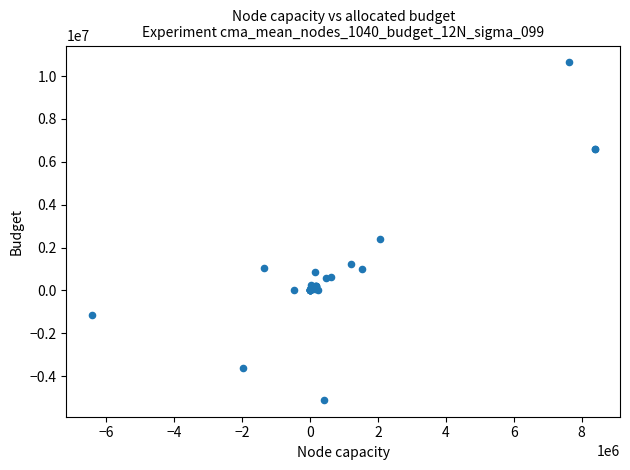

What Y value in the scatter plot is closest to 2764879?

2377596